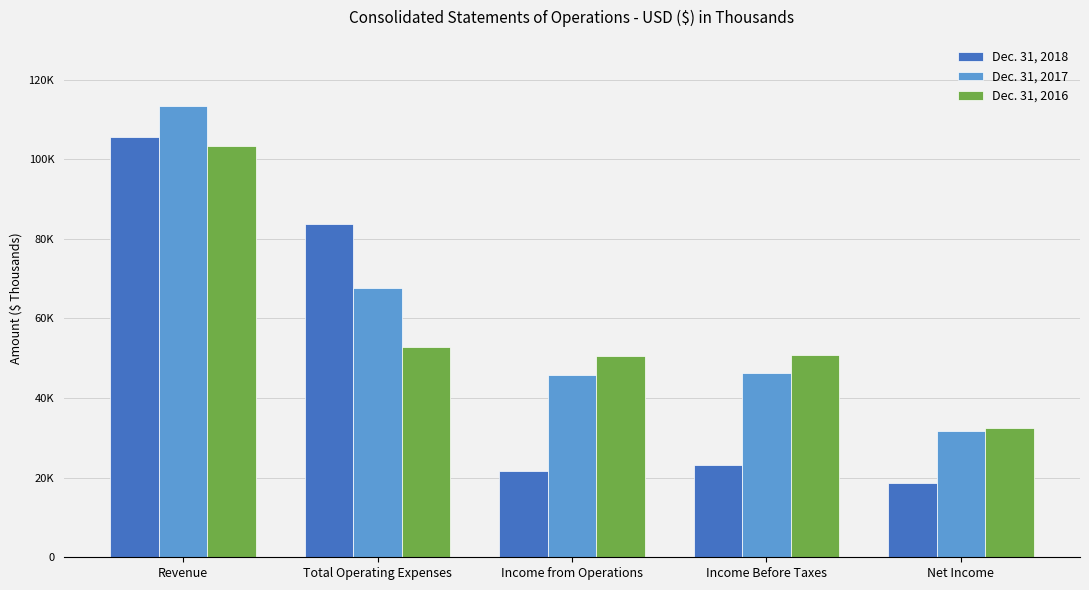

Are the bars horizontal?

No